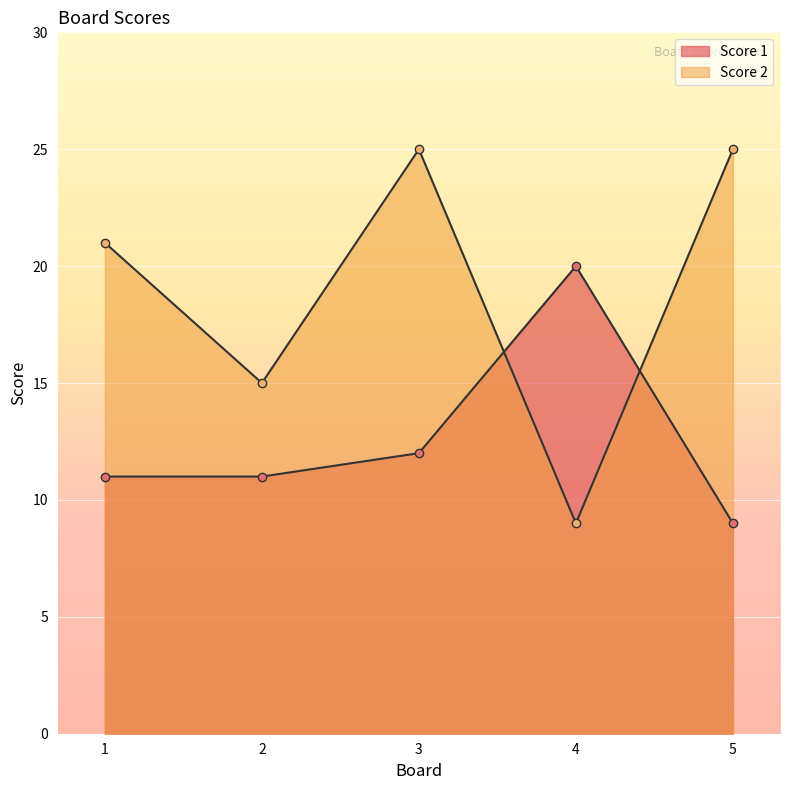

What is the value of the Score 1 point at the 3rd from the left?

12